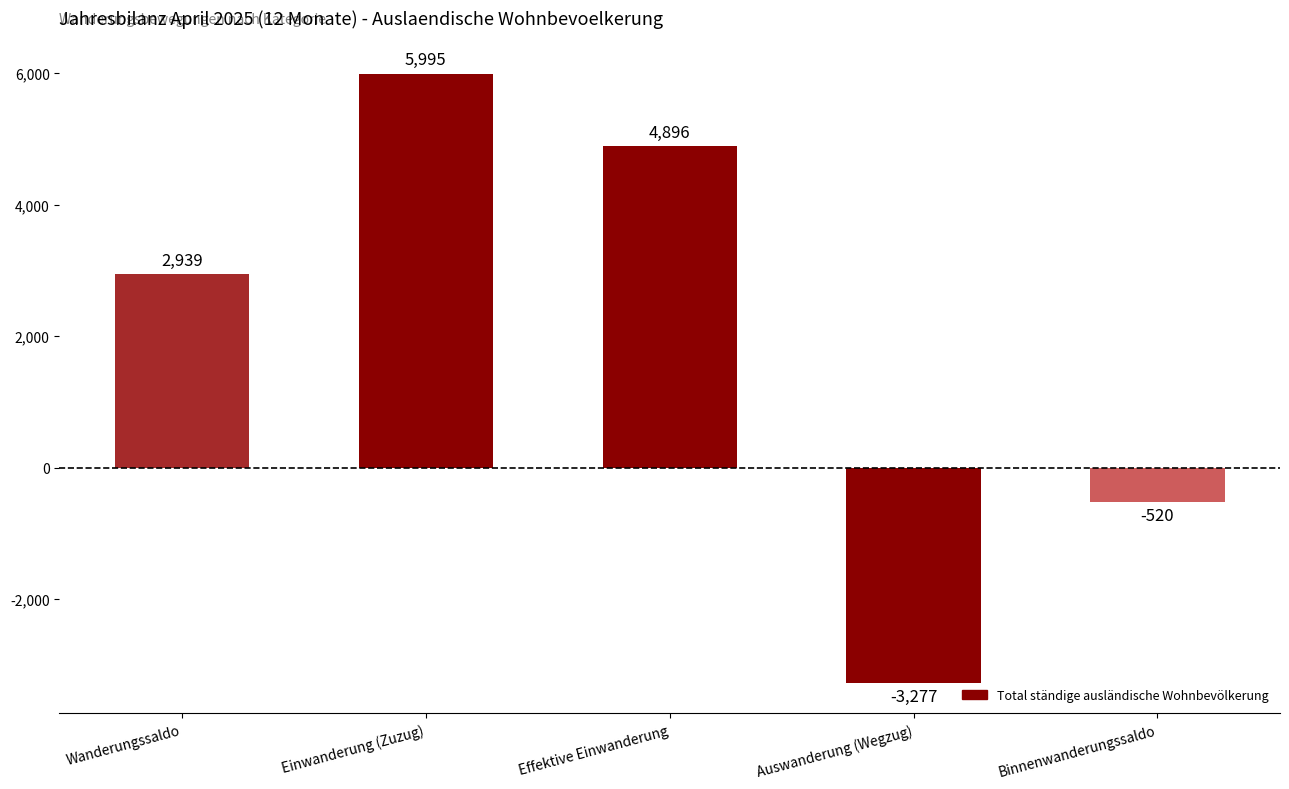

What is the smallest value displayed?

-3277